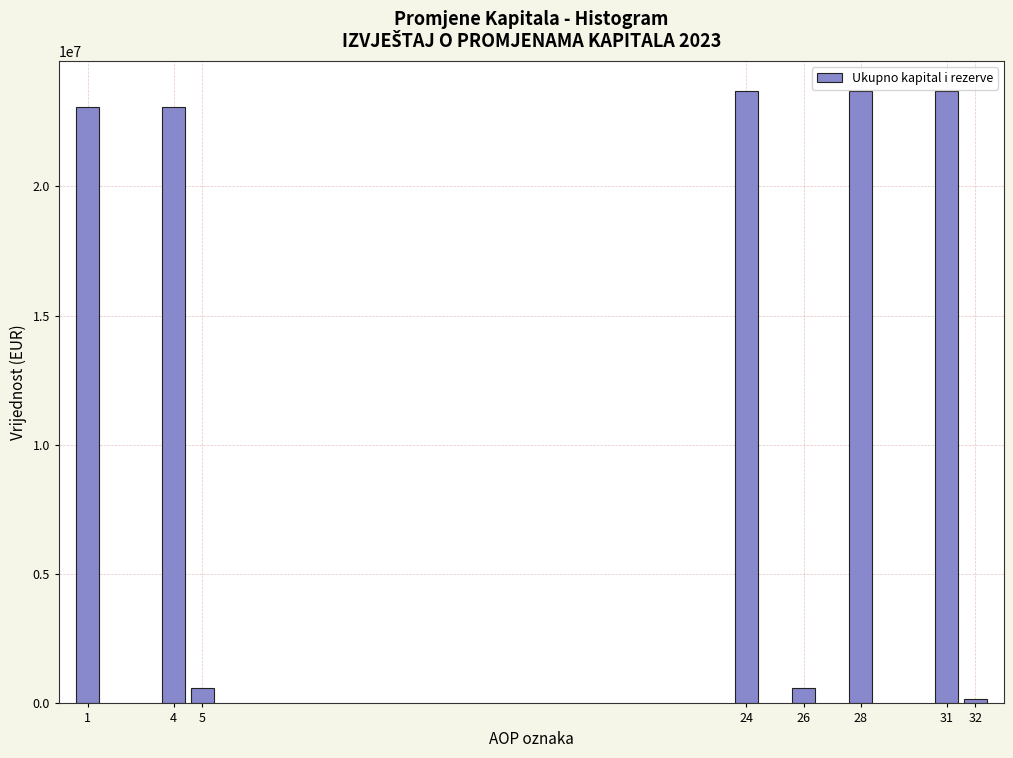

Reading left to right, transcribe all the data shown in this chart.

23067427	23067427	605066	23672493	605066	23672493	23672493	189459